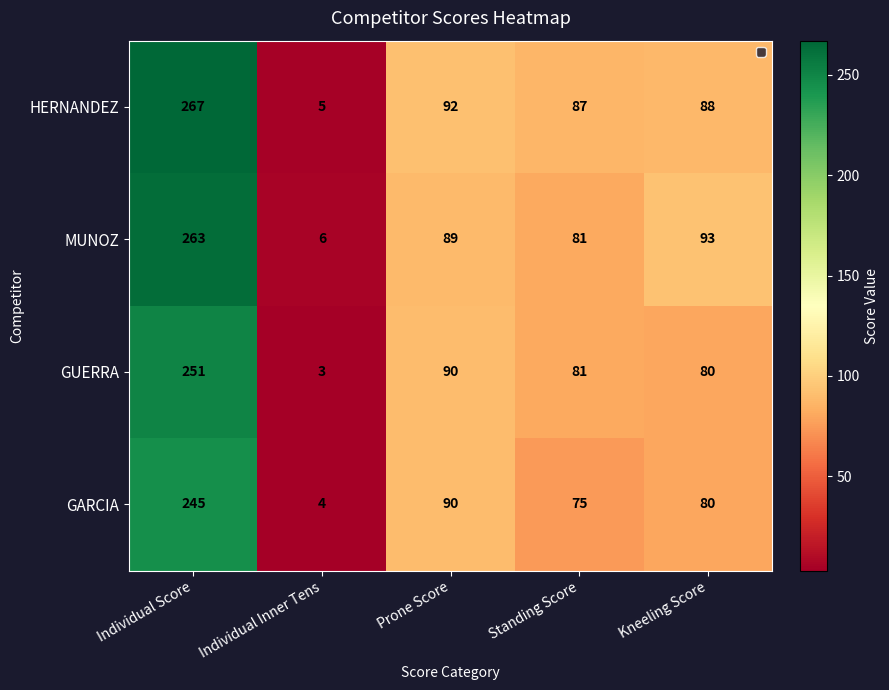

Reading left to right, extract all data points from this chart.

HERNANDEZ: Individual Score=267	Individual Inner Tens=5	Prone Score=92	Standing Score=87	Kneeling Score=88
MUNOZ: Individual Score=263	Individual Inner Tens=6	Prone Score=89	Standing Score=81	Kneeling Score=93
GUERRA: Individual Score=251	Individual Inner Tens=3	Prone Score=90	Standing Score=81	Kneeling Score=80
GARCIA: Individual Score=245	Individual Inner Tens=4	Prone Score=90	Standing Score=75	Kneeling Score=80